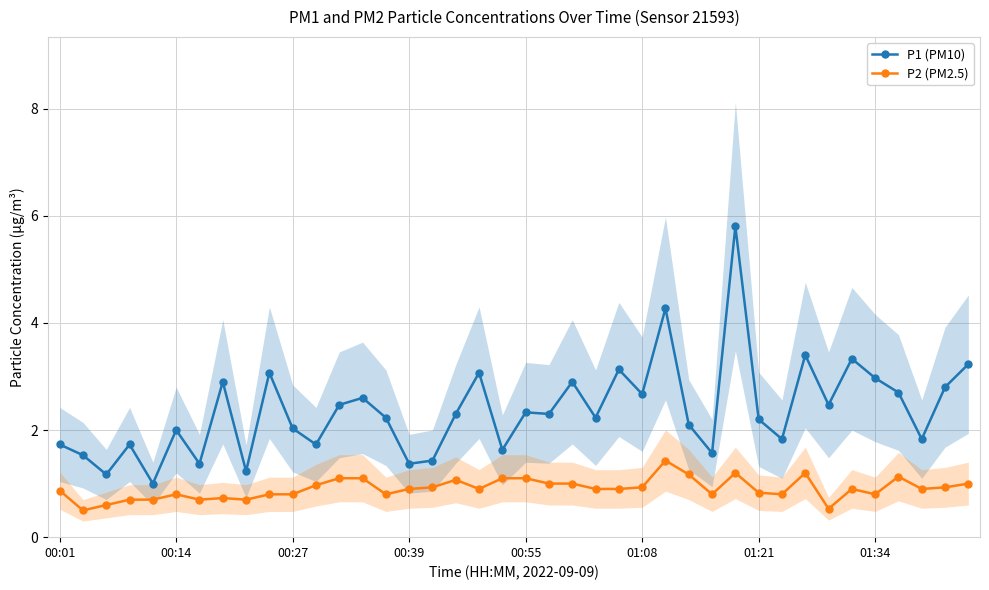

What is the maximum value for P1 (PM10)?

5.8